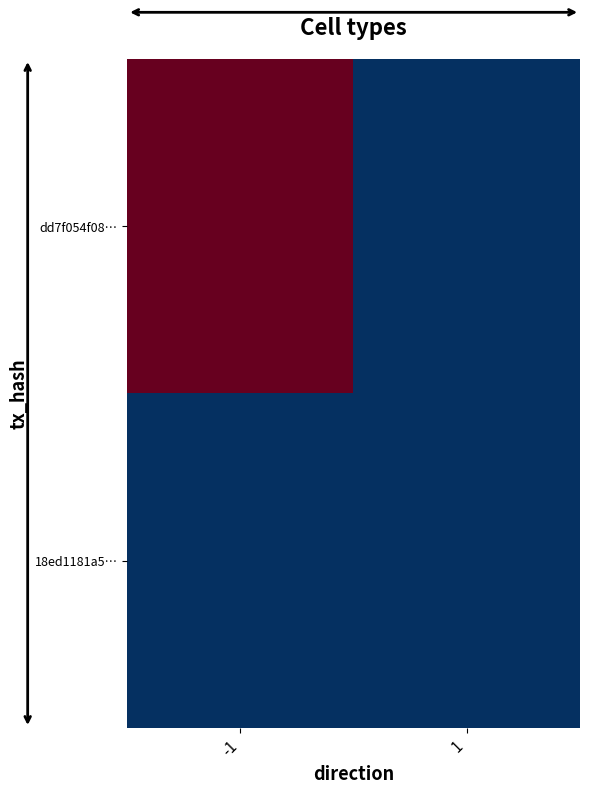

Which series changed the most between -1 and 1?

dd7f054f08…